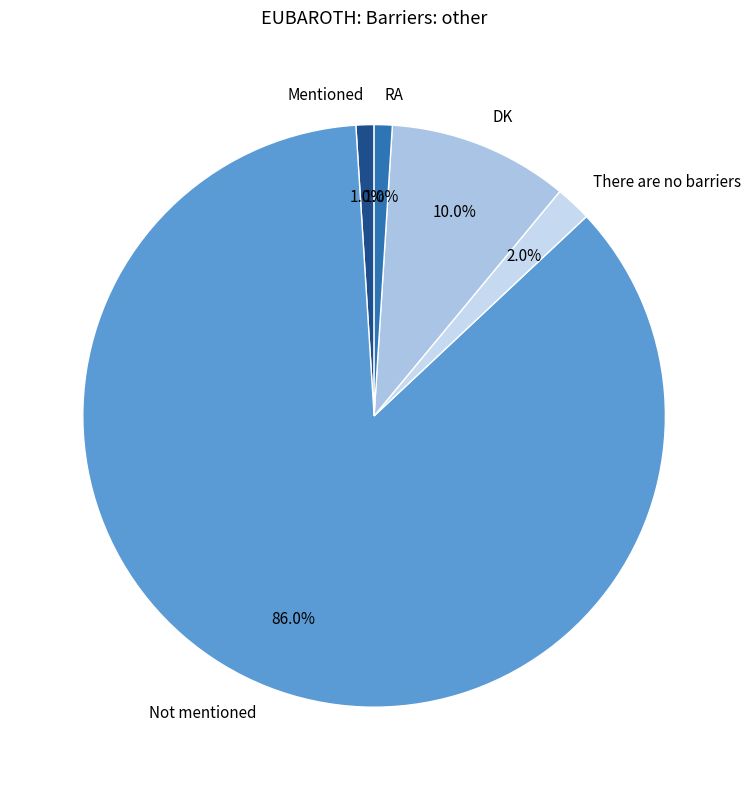

To the nearest percent, what percentage of the pie is There are no barriers?

2%